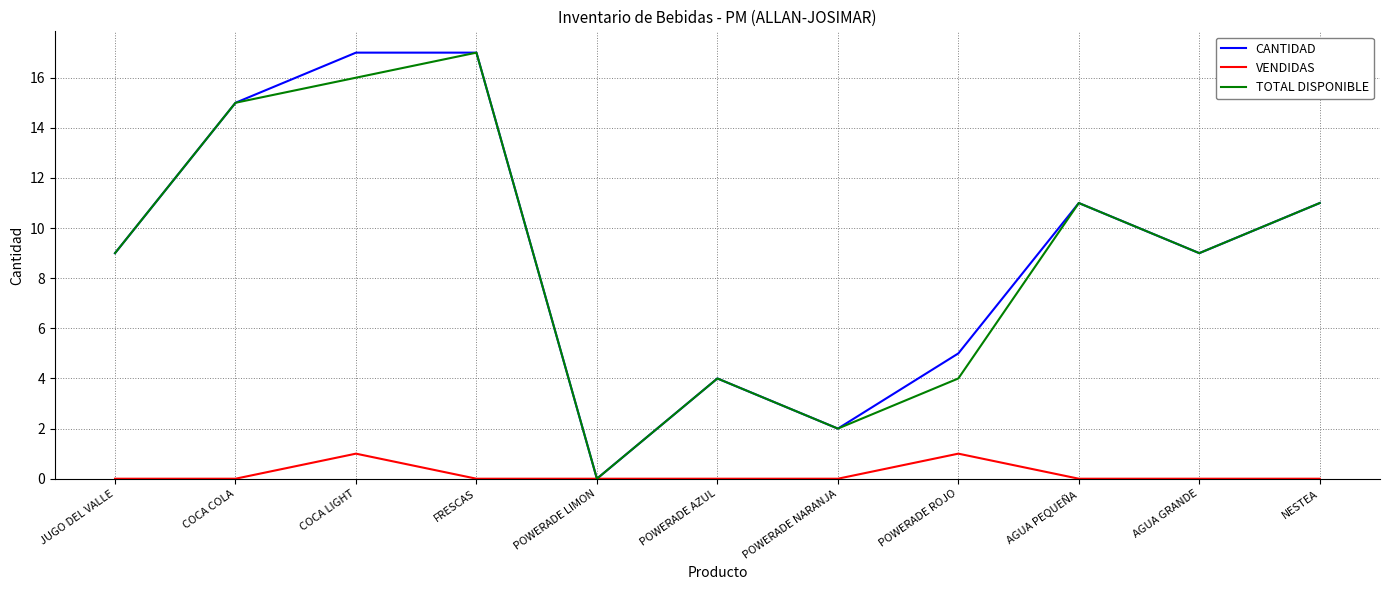

Reading left to right, list all the values displayed in this chart.

CANTIDAD: JUGO DEL VALLE=9	COCA COLA=15	COCA LIGHT=17	FRESCAS=17	POWERADE LIMON=0	POWERADE AZUL=4	POWERADE NARANJA=2	POWERADE ROJO=5	AGUA PEQUEÑA=11	AGUA GRANDE=9	NESTEA=11
VENDIDAS: JUGO DEL VALLE=0	COCA COLA=0	COCA LIGHT=1	FRESCAS=0	POWERADE LIMON=0	POWERADE AZUL=0	POWERADE NARANJA=0	POWERADE ROJO=1	AGUA PEQUEÑA=0	AGUA GRANDE=0	NESTEA=0
TOTAL DISPONIBLE: JUGO DEL VALLE=9	COCA COLA=15	COCA LIGHT=16	FRESCAS=17	POWERADE LIMON=0	POWERADE AZUL=4	POWERADE NARANJA=2	POWERADE ROJO=4	AGUA PEQUEÑA=11	AGUA GRANDE=9	NESTEA=11